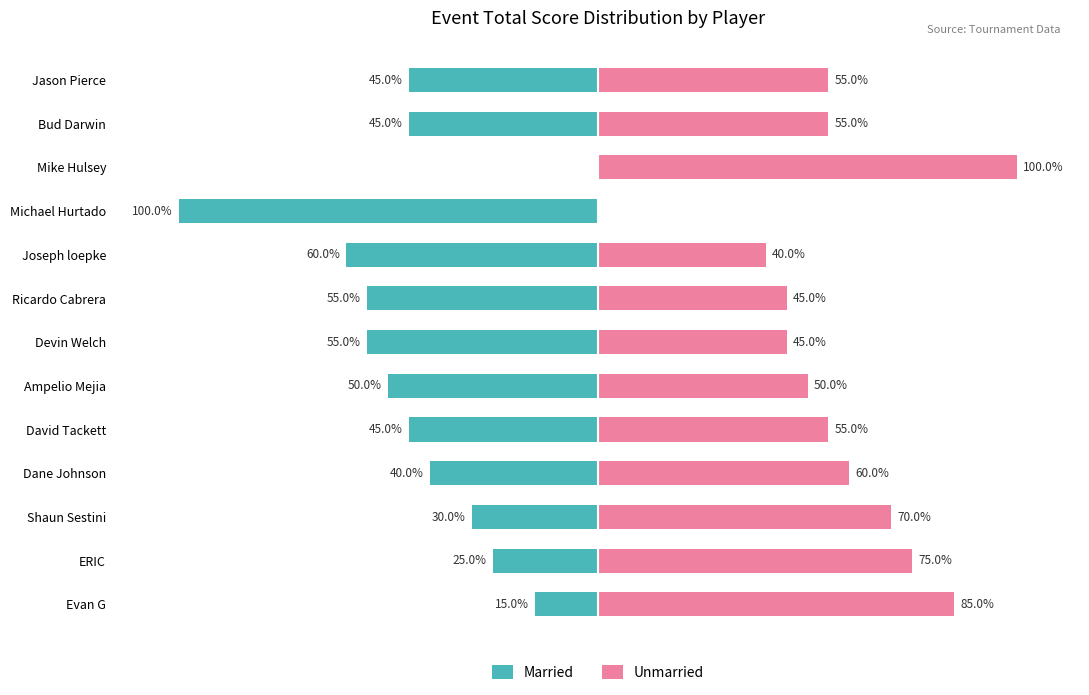

What are all the series names shown in the legend?

Married, Unmarried